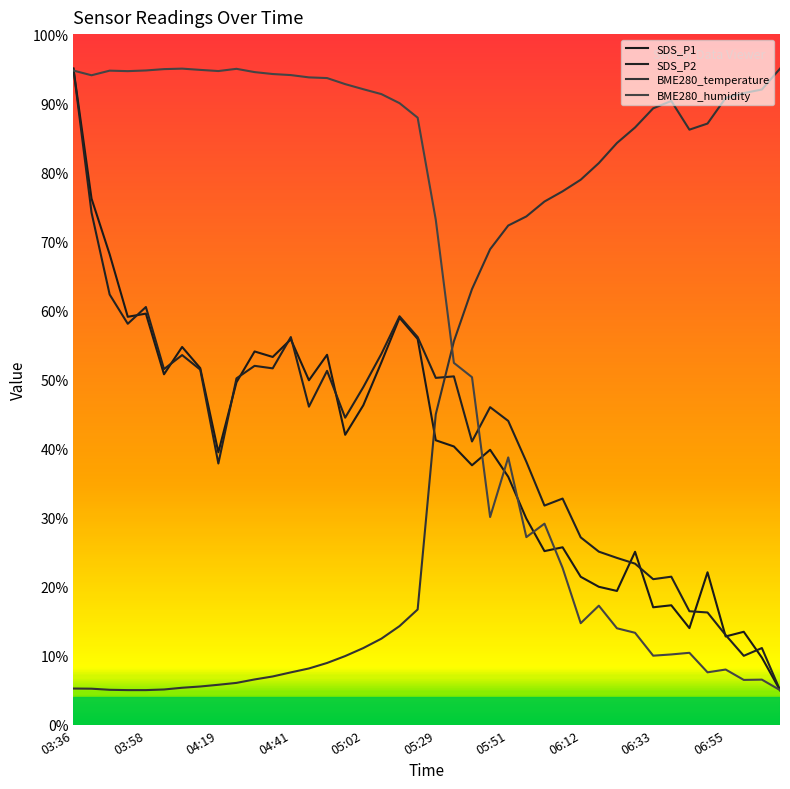

How many lines are shown in the chart?

4